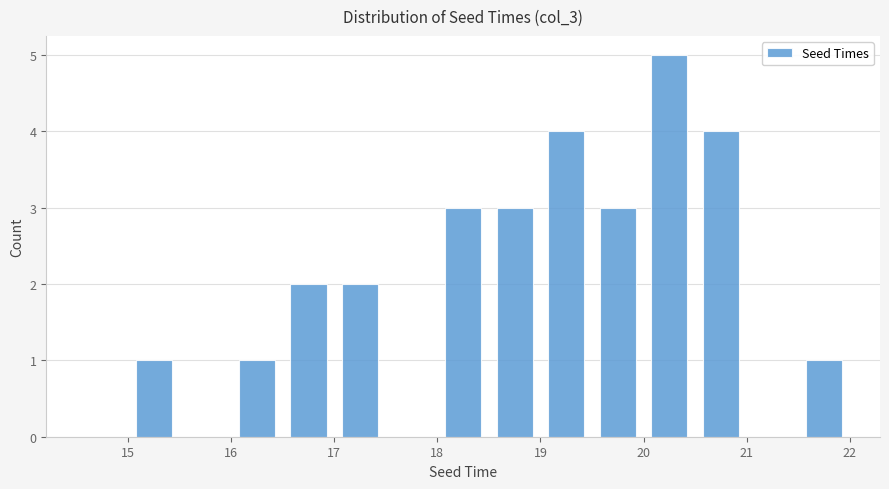

How tall is the bar that spans 15.0 to 15.5 on the x-axis? The values are not printed on the chart, so give them approximately, as read against the axis.

1